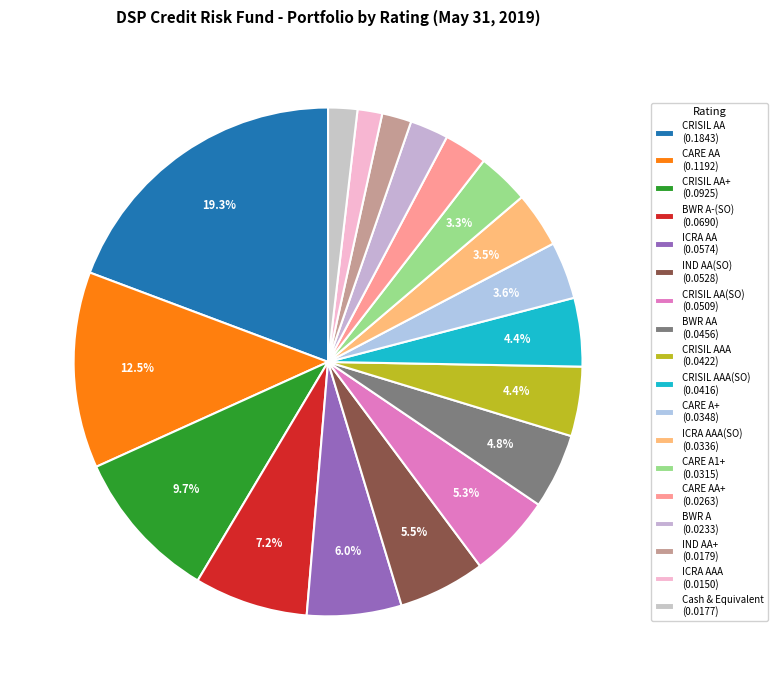

Rank the categories by value from lowest to highest.

ICRA AAA, Cash & Equivalent, IND AA+, BWR A, CARE AA+, CARE A1+, ICRA AAA(SO), CARE A+, CRISIL AAA(SO), CRISIL AAA, BWR AA, CRISIL AA(SO), IND AA(SO), ICRA AA, BWR A-(SO), CRISIL AA+, CARE AA, CRISIL AA